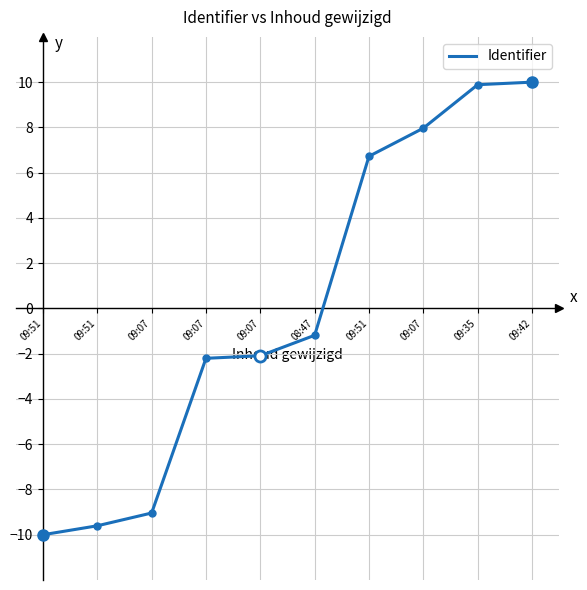

Is this an area chart (filled region under the line)?

No